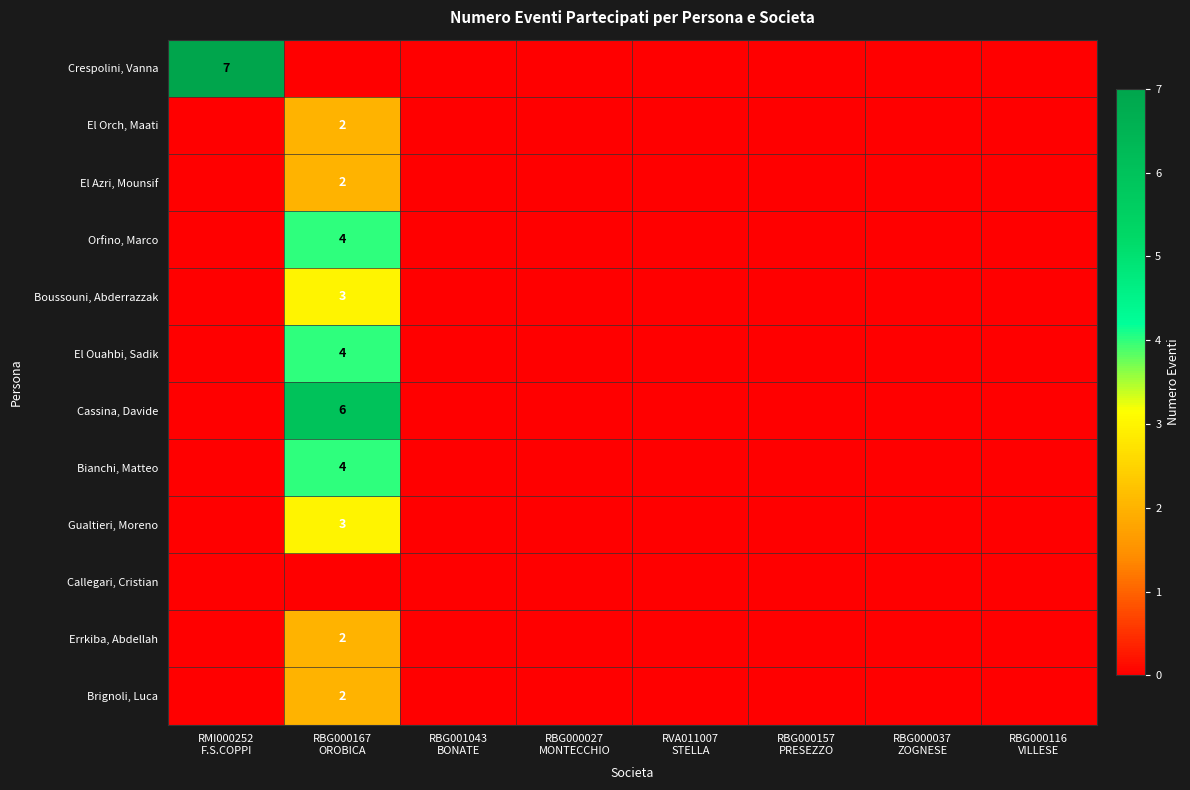

At RBG001043 BONATE, list the series in order from largest to smallest.

Crespolini, Vanna, El Orch, Maati, El Azri, Mounsif, Orfino, Marco, Boussouni, Abderrazzak, El Ouahbi, Sadik, Cassina, Davide, Bianchi, Matteo, Gualtieri, Moreno, Callegari, Cristian, Errkiba, Abdellah, Brignoli, Luca